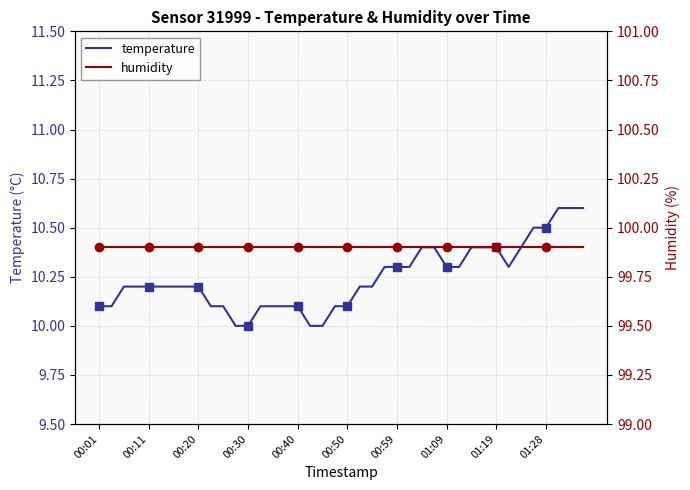

Is it true that temperature equals 5.8 at 00:30?

False